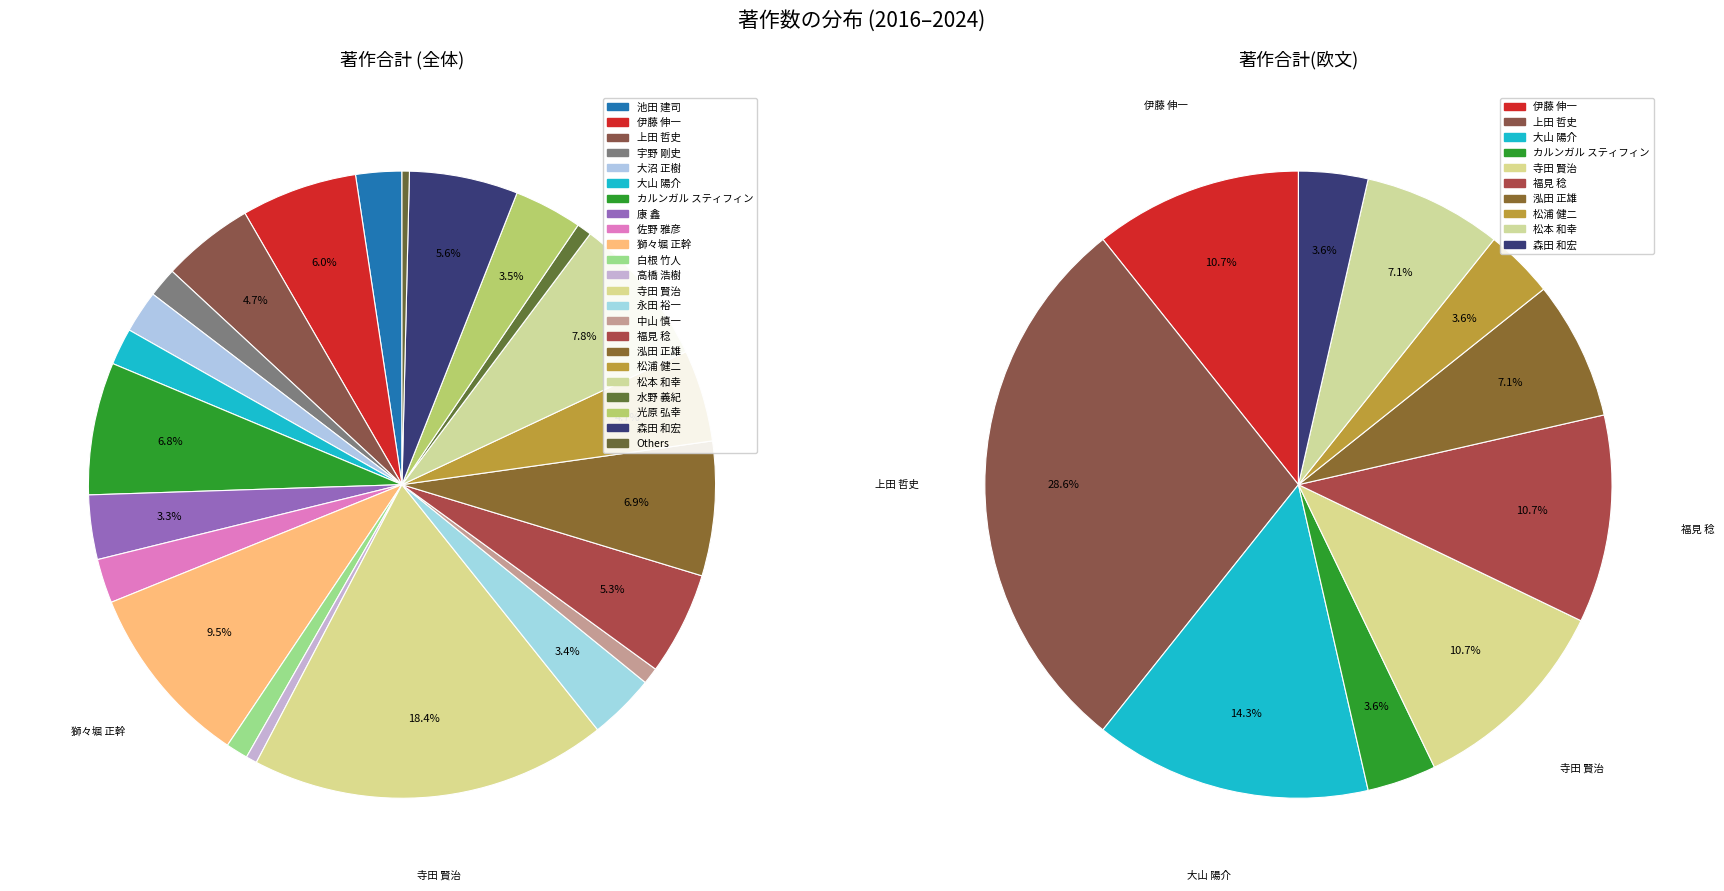

To the nearest percent, what is the combined percentage of カルンガル スティフィン and 光原 弘幸?

10%